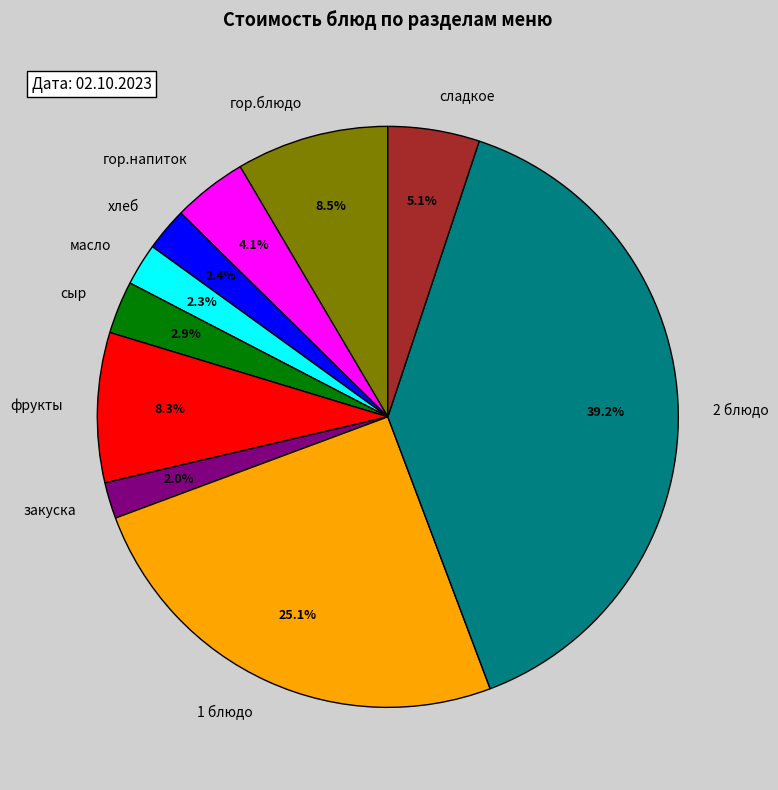

Does any single category account for the majority?

No